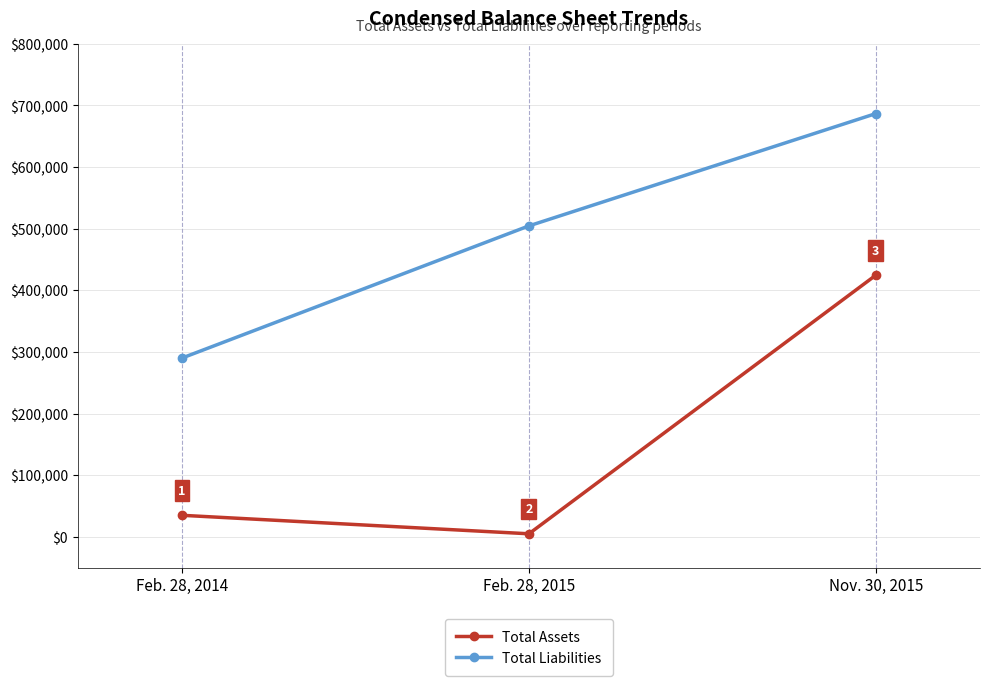

Which category has the lowest value in the Total Liabilities series?

Feb. 28, 2014